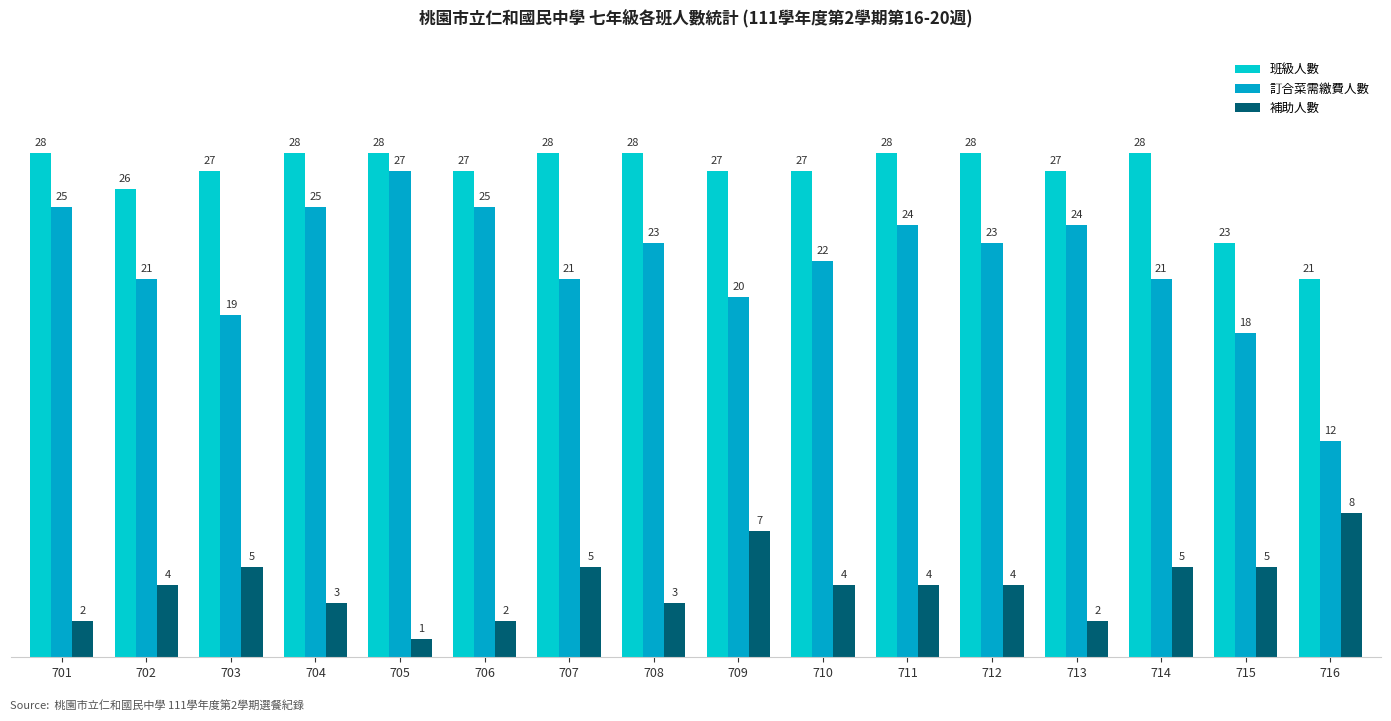

Count the number of categories in the chart.

16